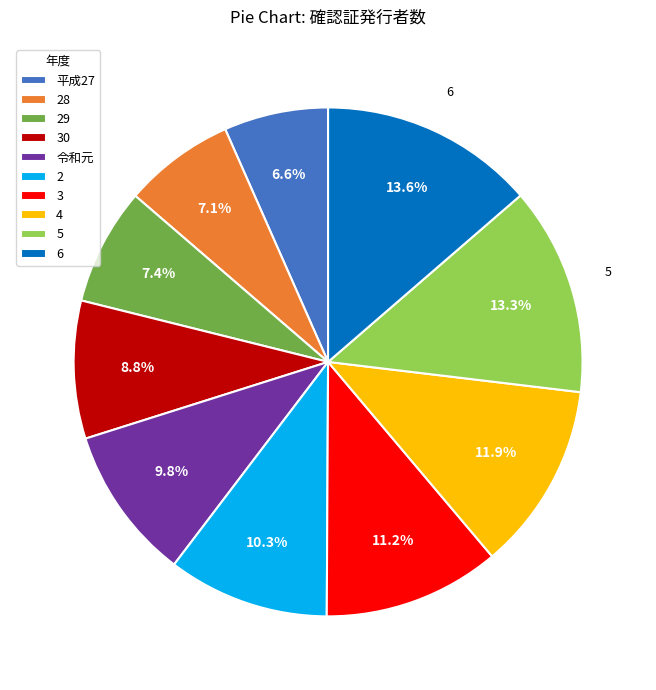

Count the number of slices in the pie.

10